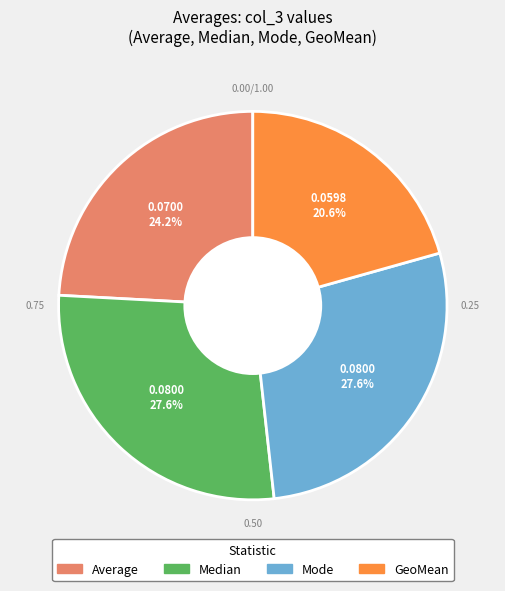

Count the number of slices in the pie.

4